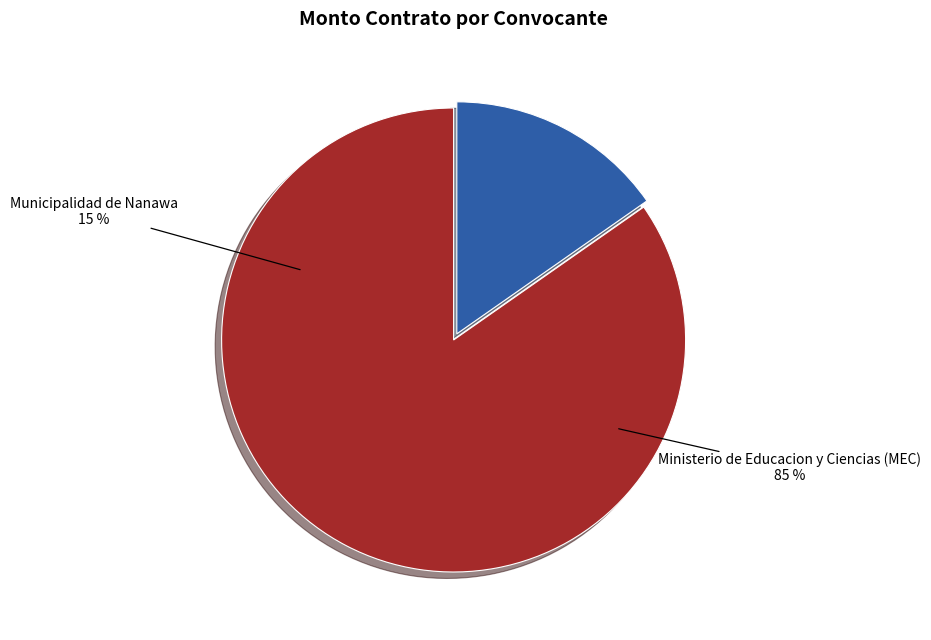

Which slice is the smallest?

Municipalidad de Nanawa